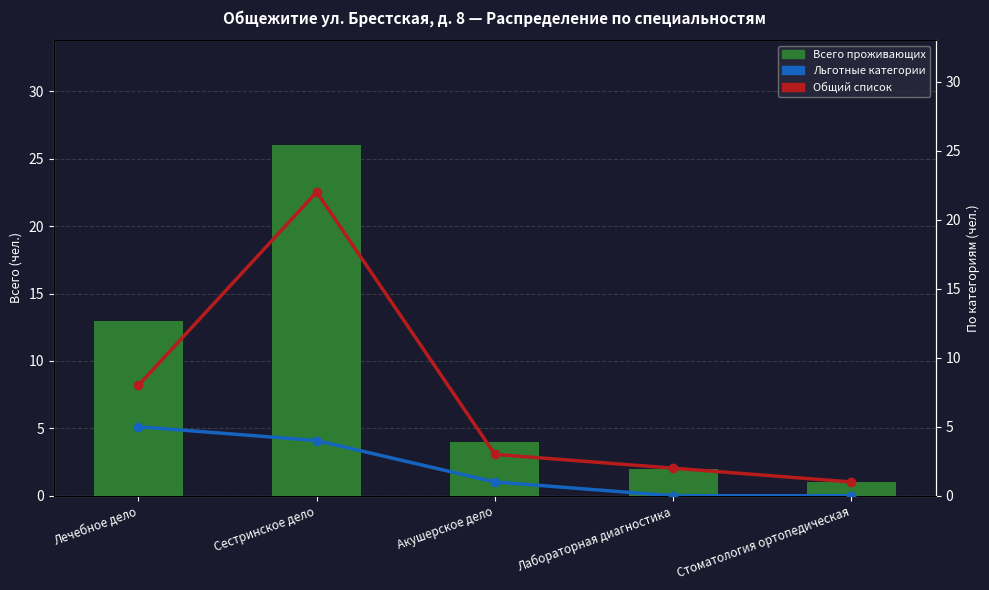

What is the average value of the Общий список series?

7